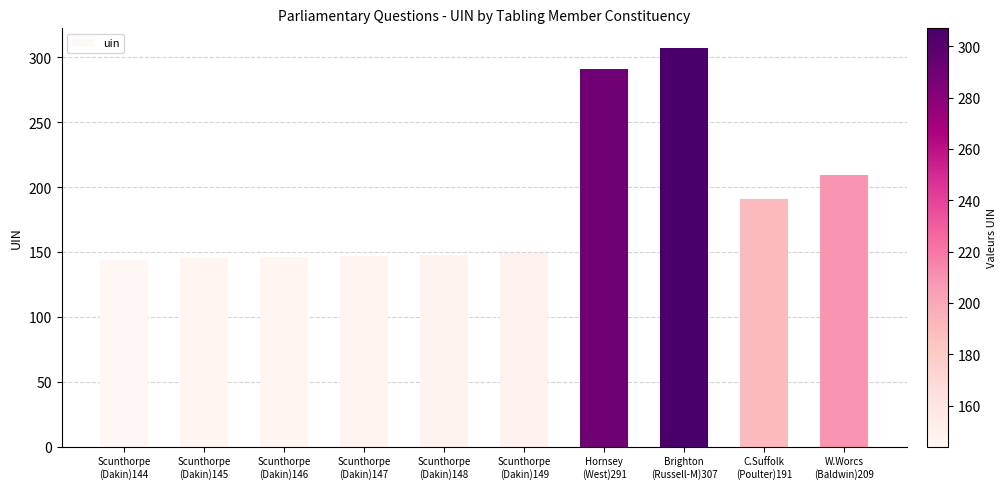

What is the value of the 1st bar from the left?

144